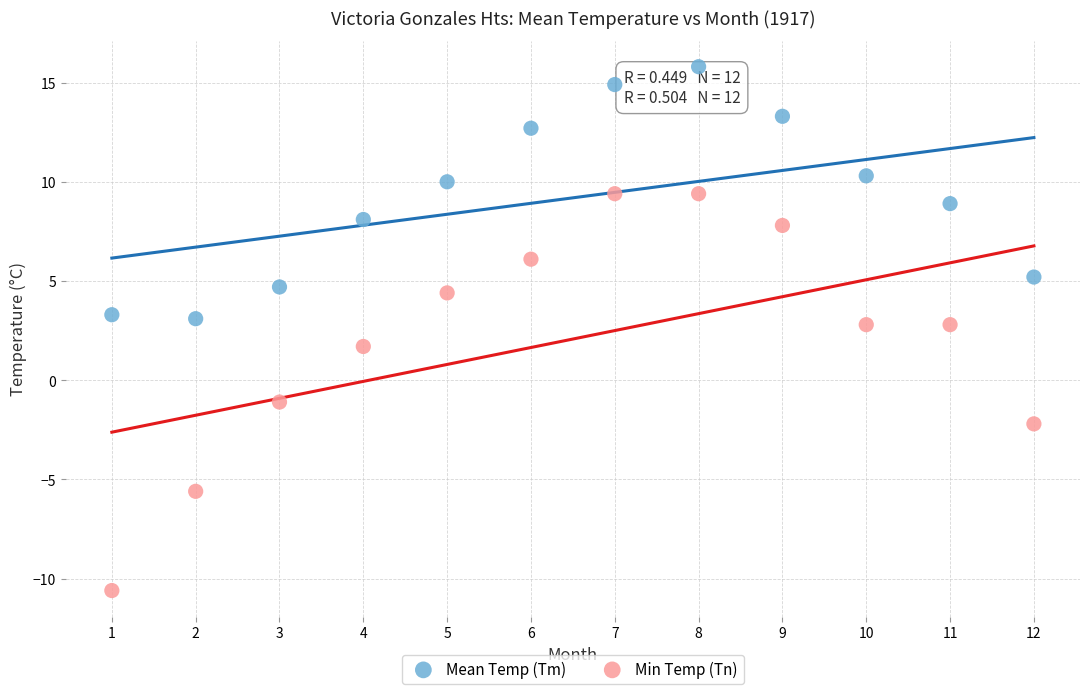

In the Min Temp (Tn) series, what Y value is closest to 0?

-1.1